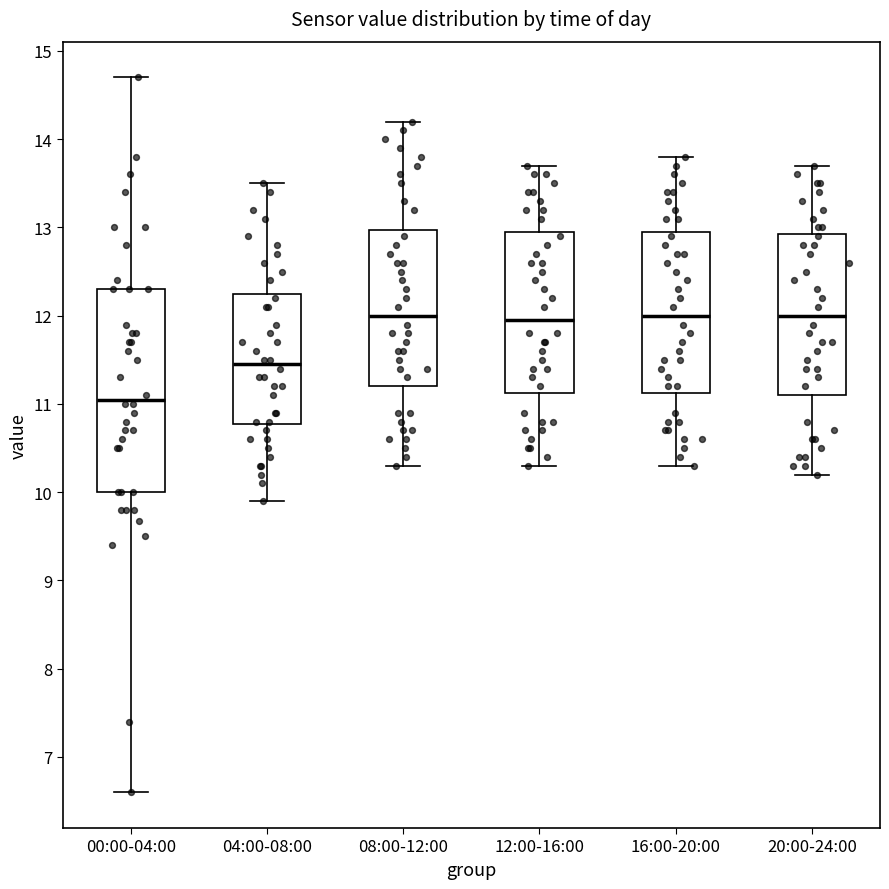

Reading left to right, transcribe this box plot: for each box, give where its median line is, the range the box spans, and where its two whiskers end, as read against the y-axis. The values are not printed on the chart, so give them approximately, as read against the axis.

00:00-04:00: median 11.1, box 10.0 to 12.3, whiskers 6.6 to 14.7
04:00-08:00: median 11.5, box 10.8 to 12.3, whiskers 9.9 to 13.5
08:00-12:00: median 12.0, box 11.2 to 13.0, whiskers 10.3 to 14.2
12:00-16:00: median 12.0, box 11.1 to 13.0, whiskers 10.3 to 13.7
16:00-20:00: median 12.0, box 11.1 to 13.0, whiskers 10.3 to 13.8
20:00-24:00: median 12.0, box 11.1 to 12.9, whiskers 10.2 to 13.7